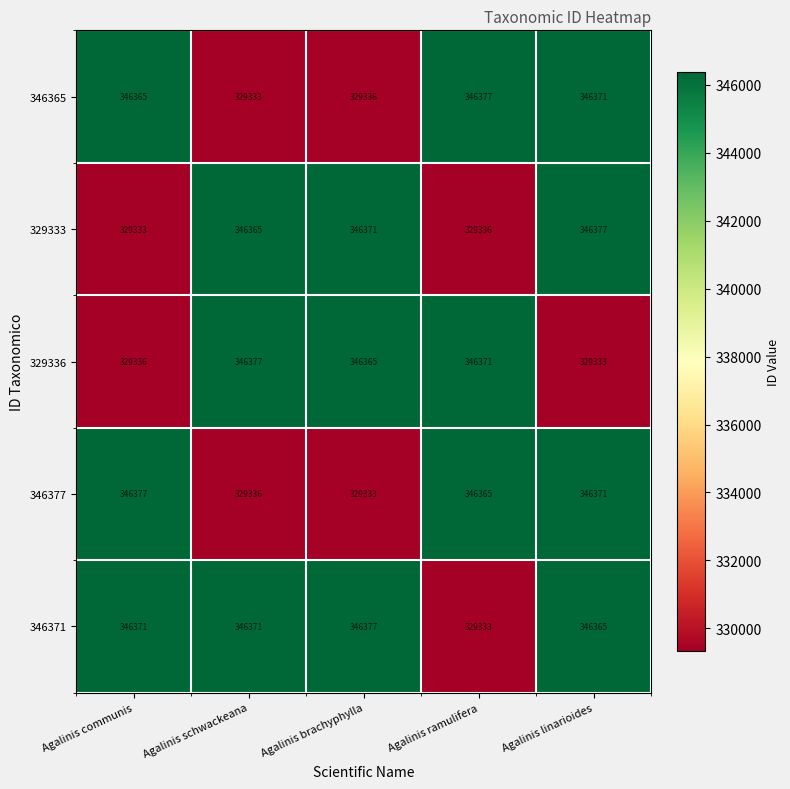

What is the average value of the 329333 series?

339556